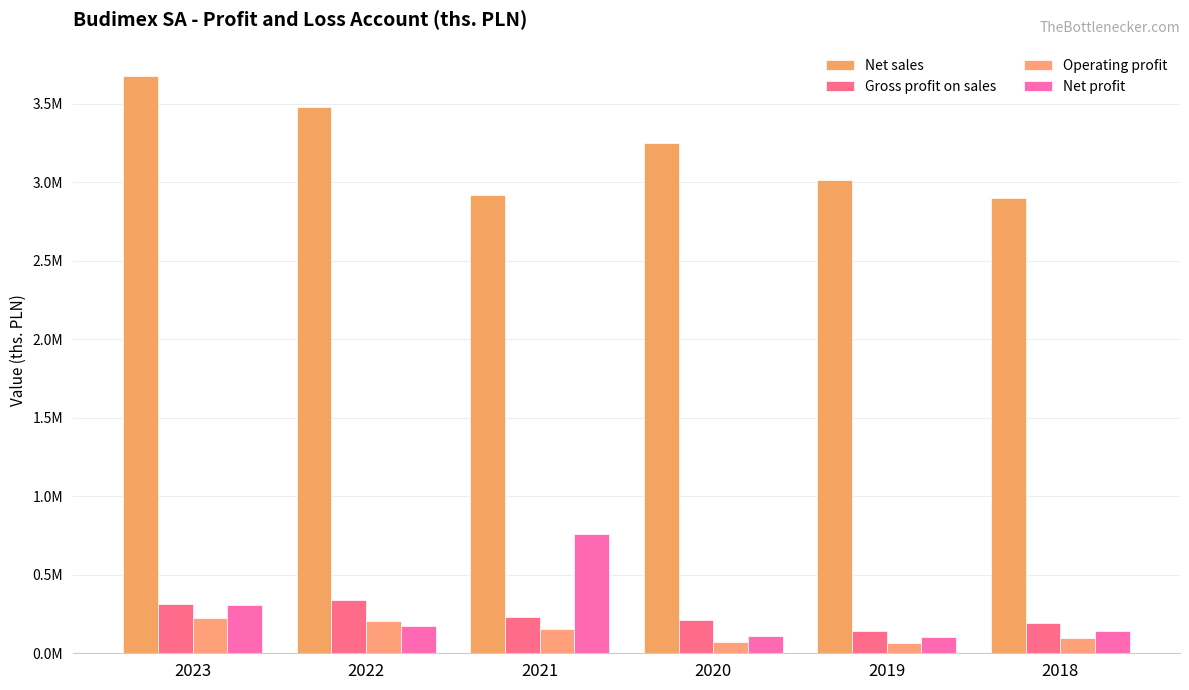

Are the bars grouped side by side (vs. stacked)?

Yes